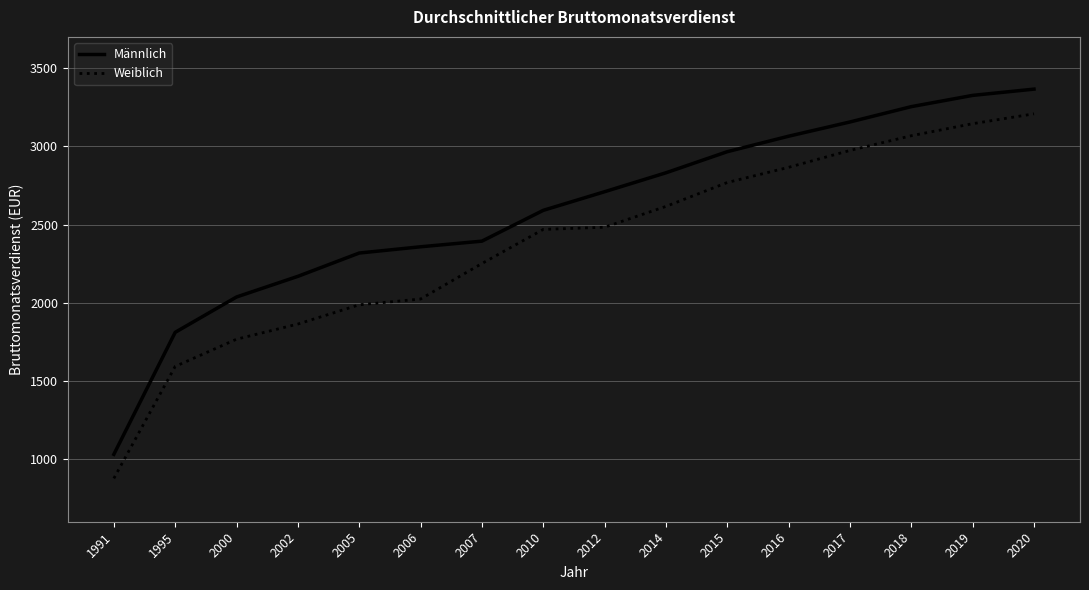

True or false: Weiblich and Männlich intersect in this chart.

False